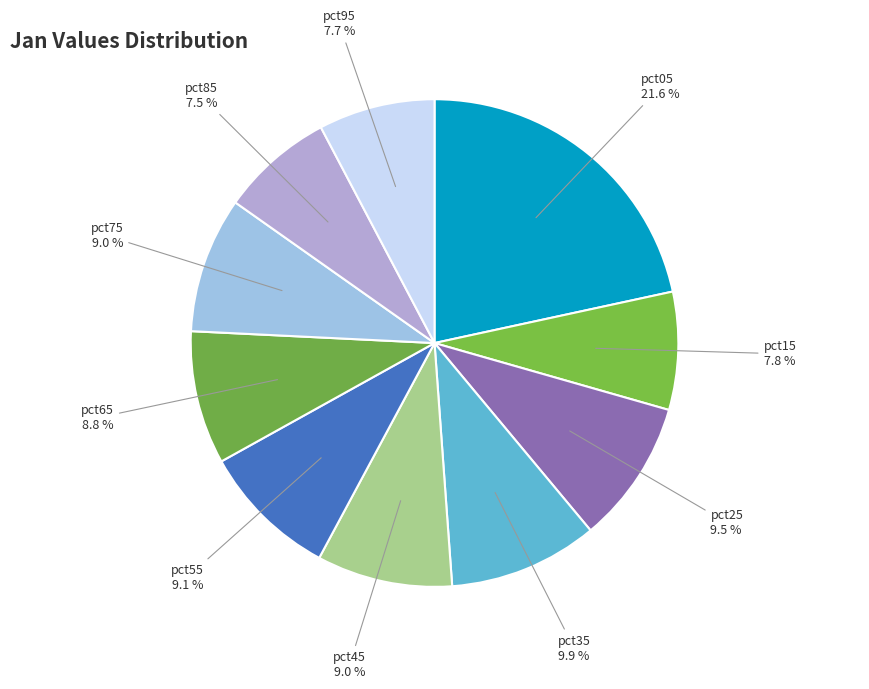

Is it true that pct15 is 15% of the pie?

False